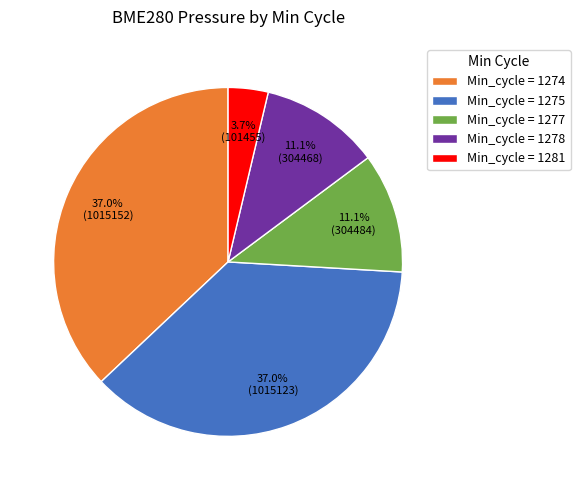

Approximately how many times larger is the value at Min_cycle = 1277 compared to Min_cycle = 1275?

0.3